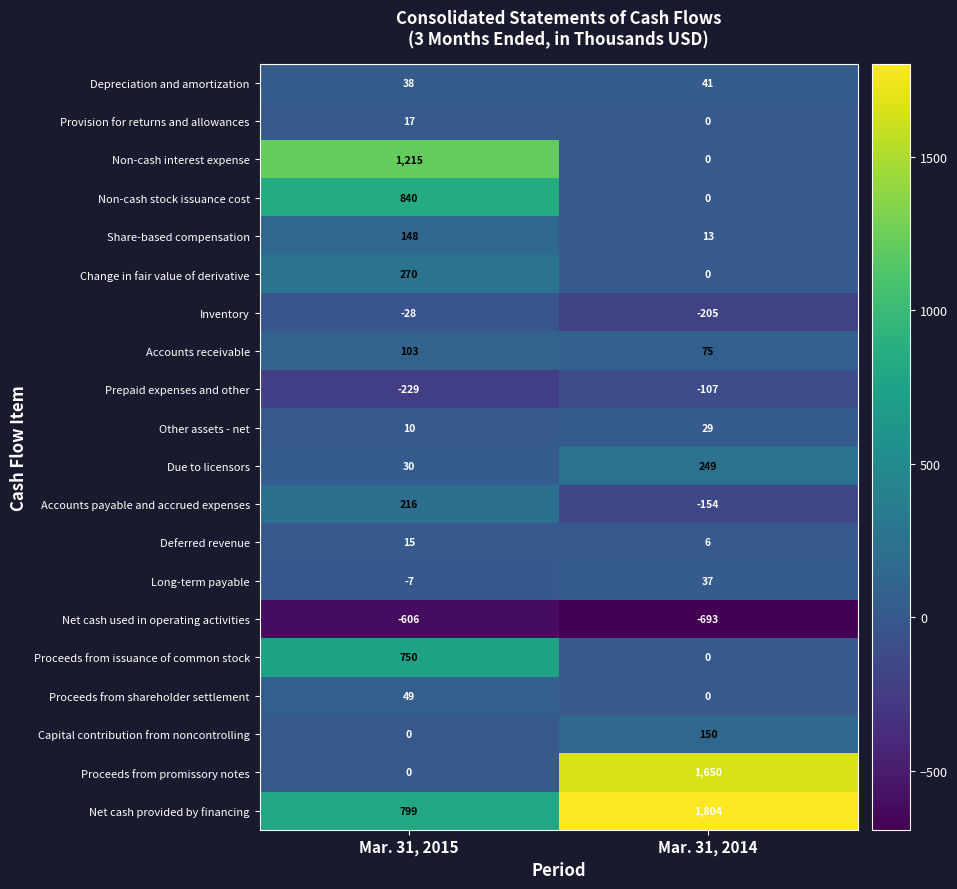

What is the smallest value displayed?

-693